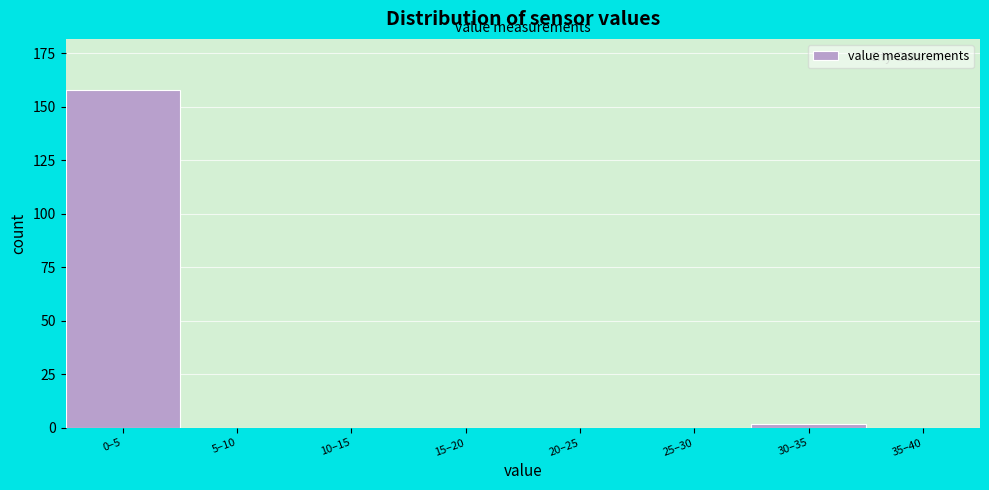

Reading left to right, extract all data points from this chart.

0–5=158	5–10=0	10–15=0	15–20=0	20–25=0	25–30=0	30–35=2	35–40=0